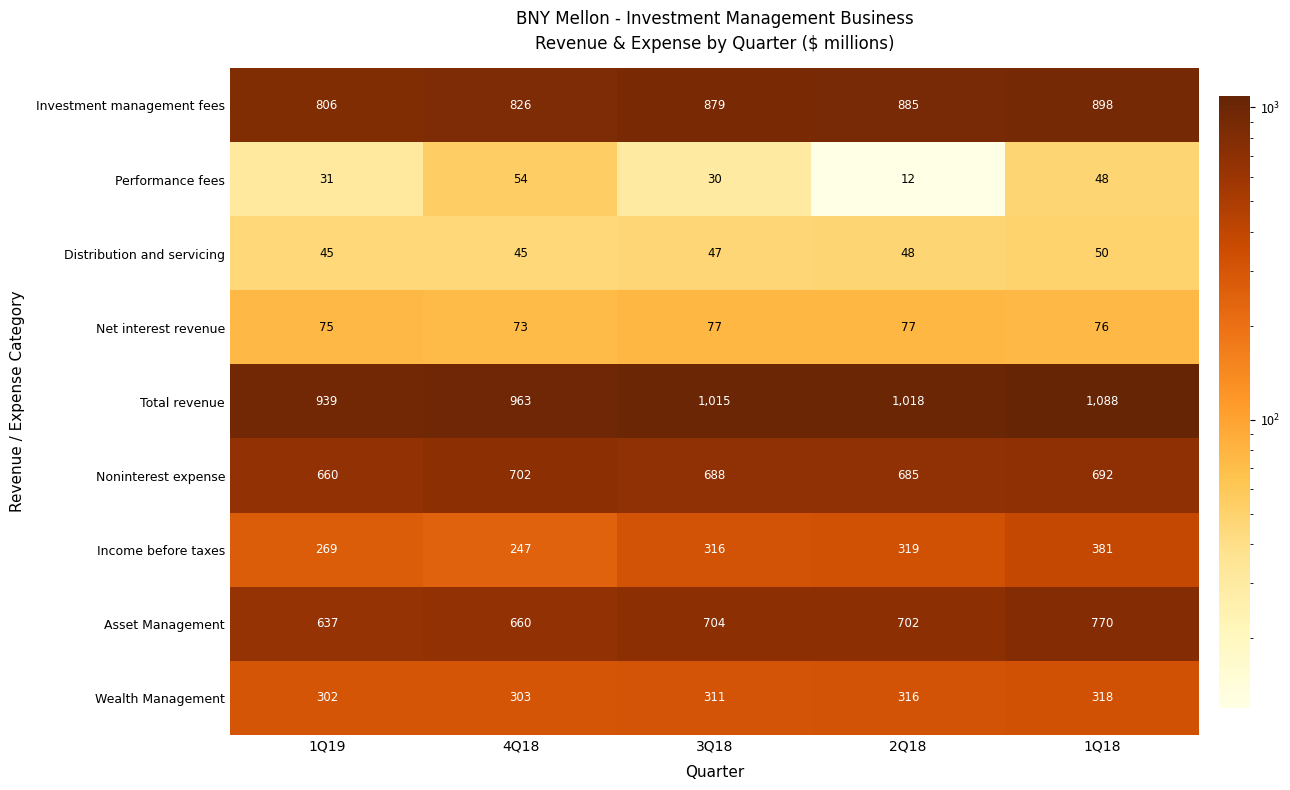

What is the difference between the highest and lowest values at 1Q19?

908